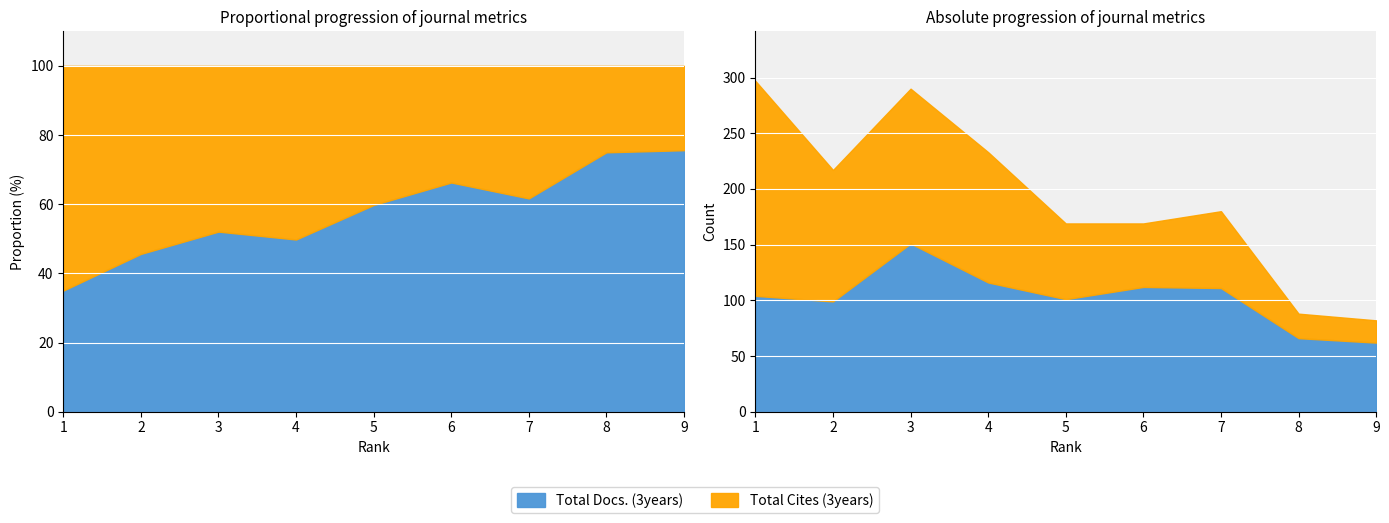

What is the difference between the Total Docs. (3years) values at 4 and 5?

15